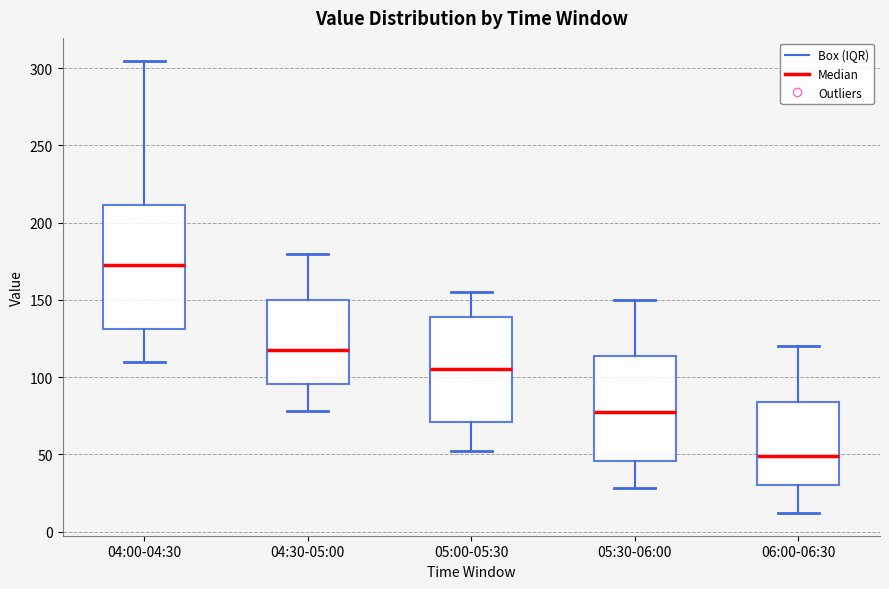

Reading left to right, read every box against the y-axis: the position of its median line, the range the box covers, and the ends of its whiskers. The values are not printed on the chart, so give them approximately, as read against the axis.

04:00-04:30: median 175, box 130 to 210, whiskers 110 to 305
04:30-05:00: median 120, box 95 to 150, whiskers 80 to 180
05:00-05:30: median 105, box 70 to 140, whiskers 50 to 155
05:30-06:00: median 80, box 45 to 115, whiskers 30 to 150
06:00-06:30: median 50, box 30 to 85, whiskers 10 to 120